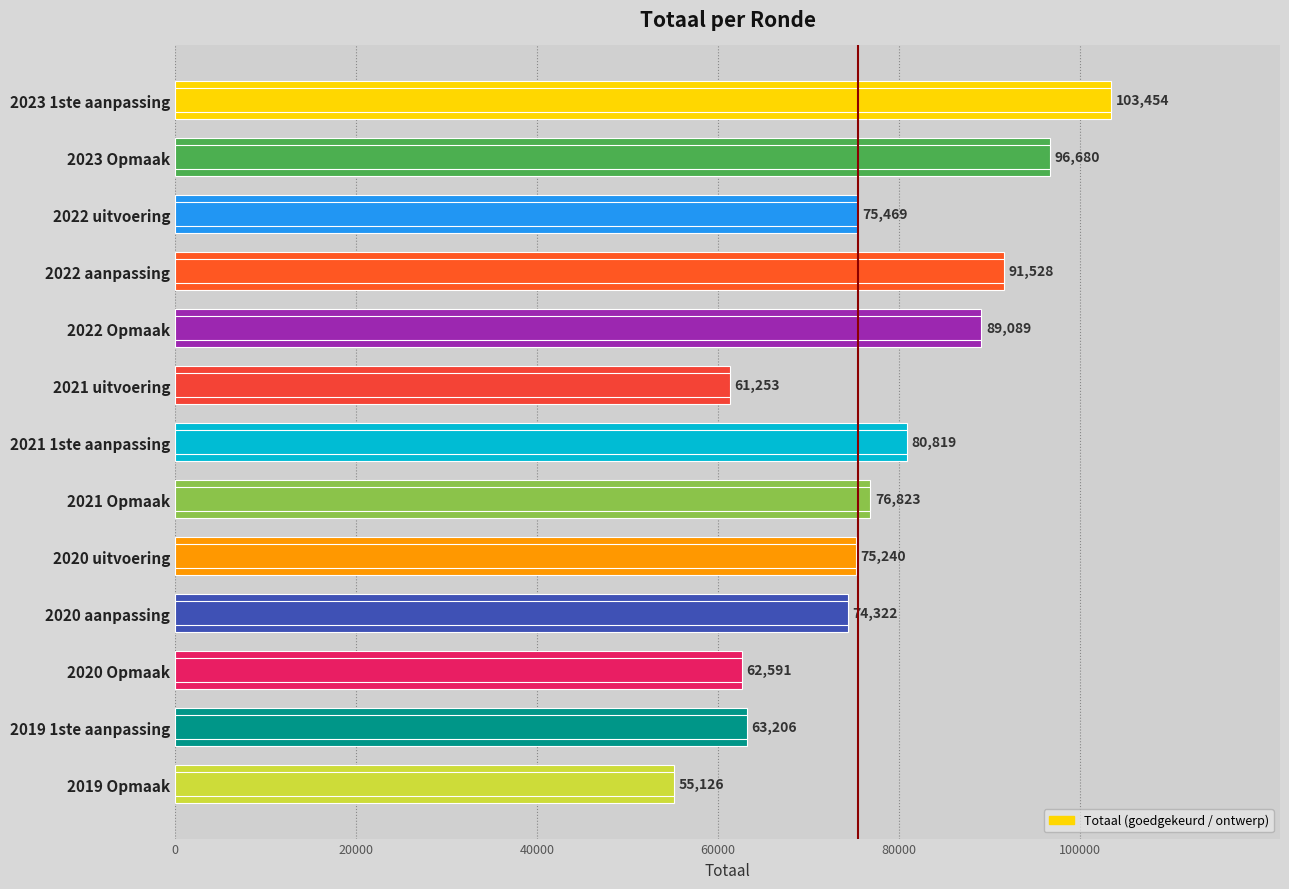

Reading right to left, extract all data points from this chart.

55126	63206	62591	74322	75240	76823	80819	61253	89089	91528	75469	96680	103454